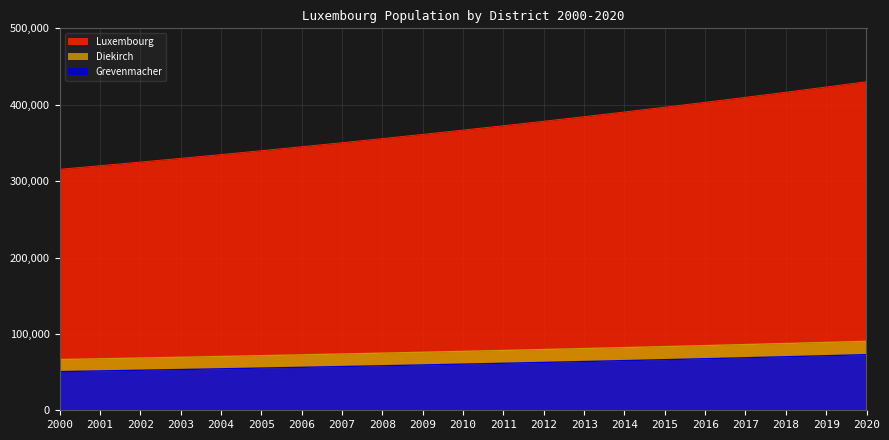

The value of Diekirch at 2008 is 100015.7. True or false?

False